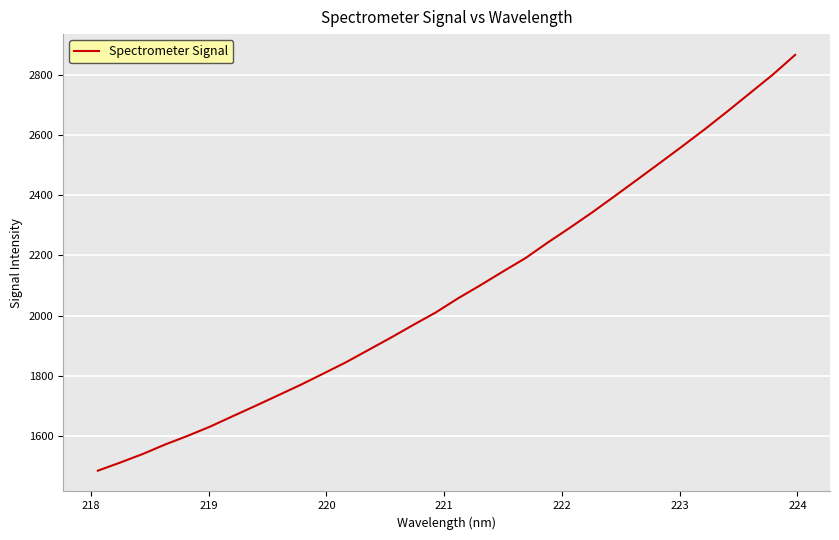

What is the minimum value shown in the chart?

1484.0